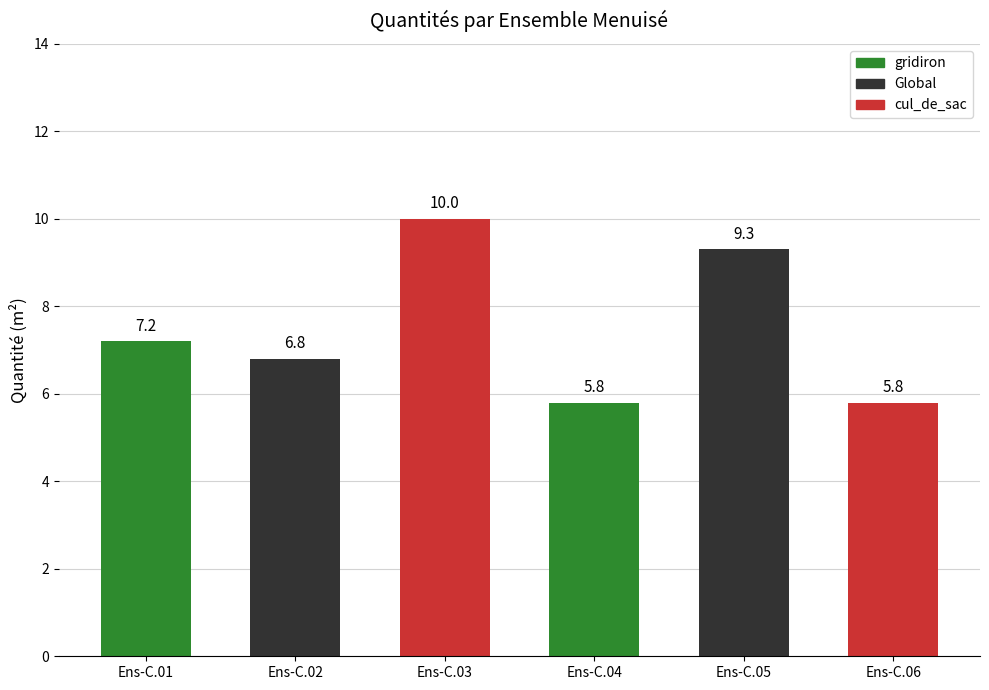

How many categories are shown in the chart?

6